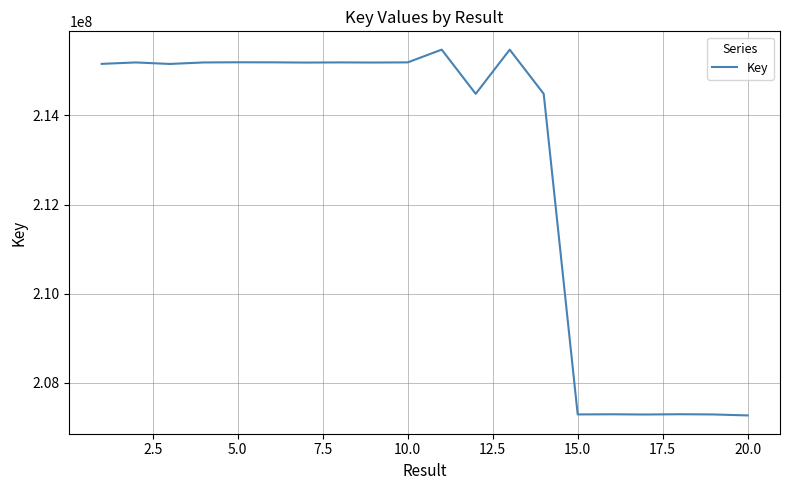

What is the maximum value shown in the chart?

215475590